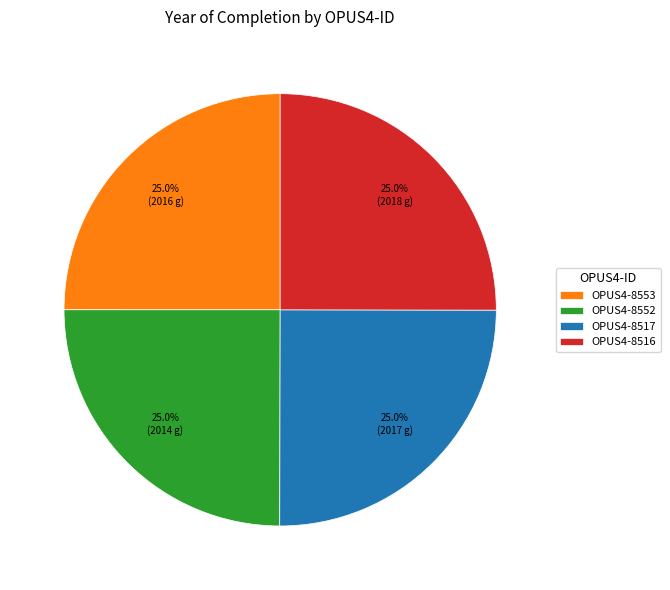

How many segments does this pie chart have?

4